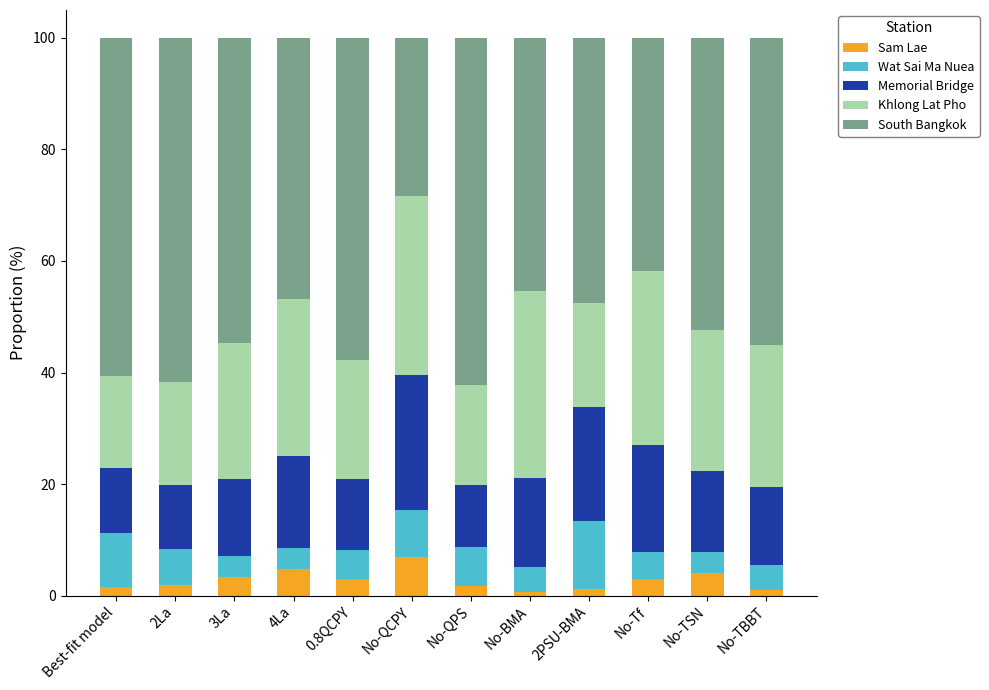

What is the highest value of the Sam Lae series?

7.0